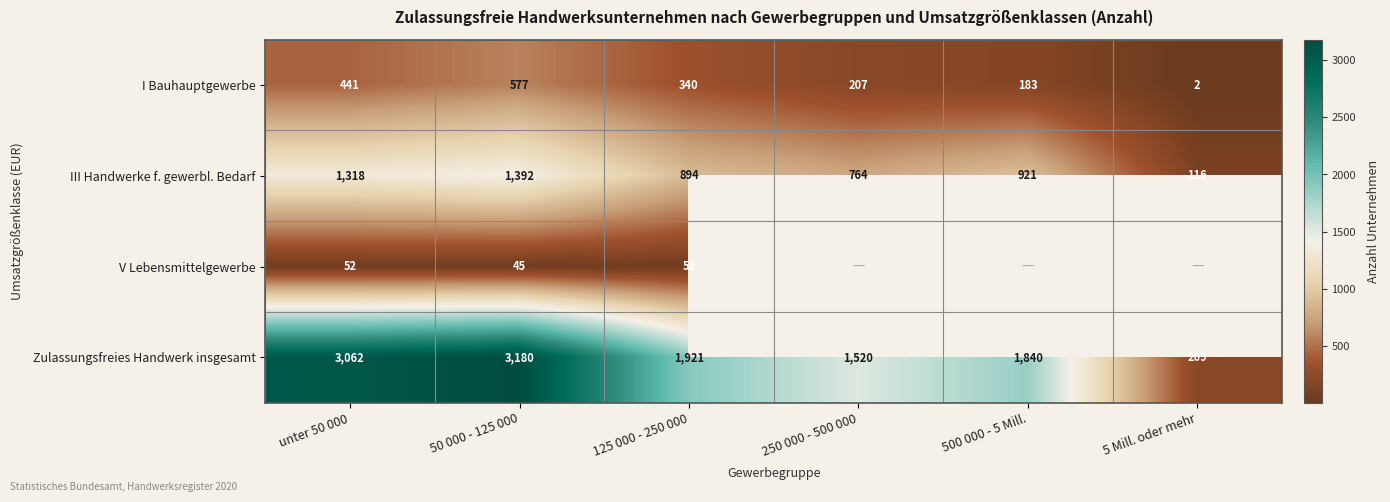

At which label does III Handwerke f. gewerbl. Bedarf reach its peak?

50 000 - 125 000